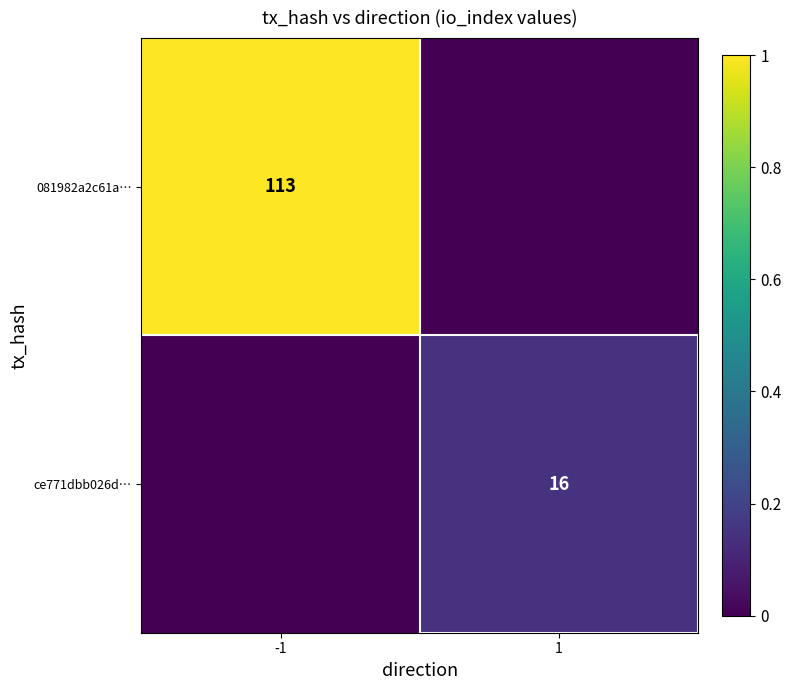

The 081982a2c61a… series shows 175 at -1. True or false?

False